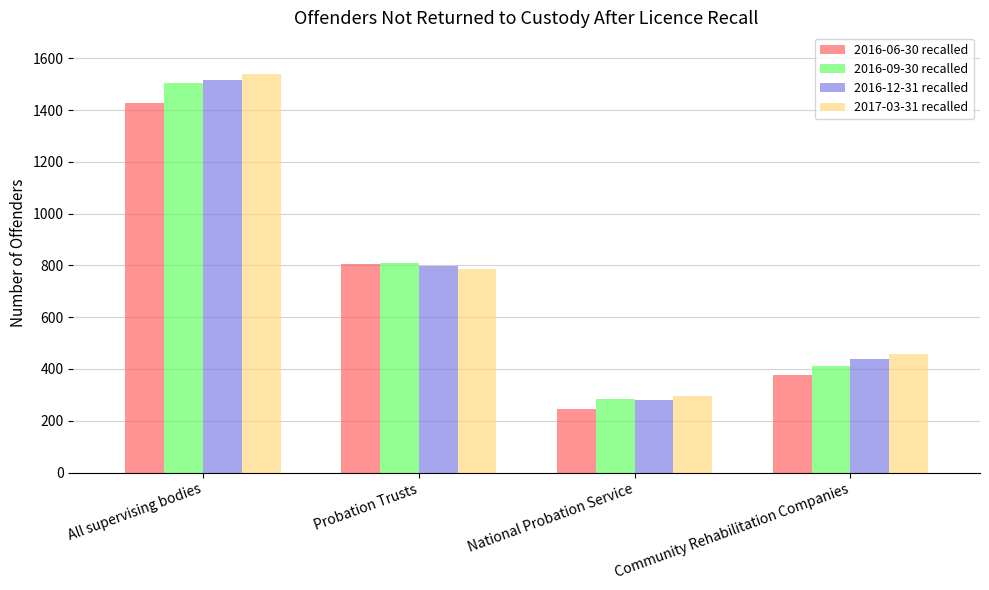

What is the sum of all 2016-06-30 recalled values?

2856